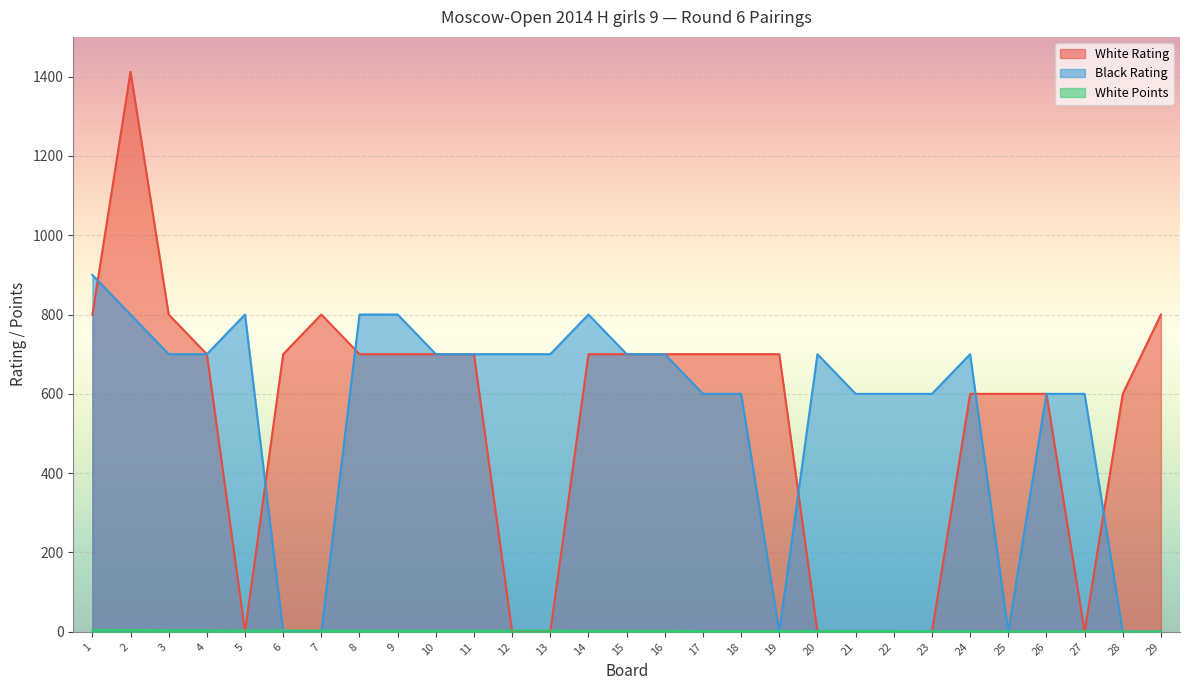

Which series ends up on top after the final intersection of White Points and White Rating?

White Rating